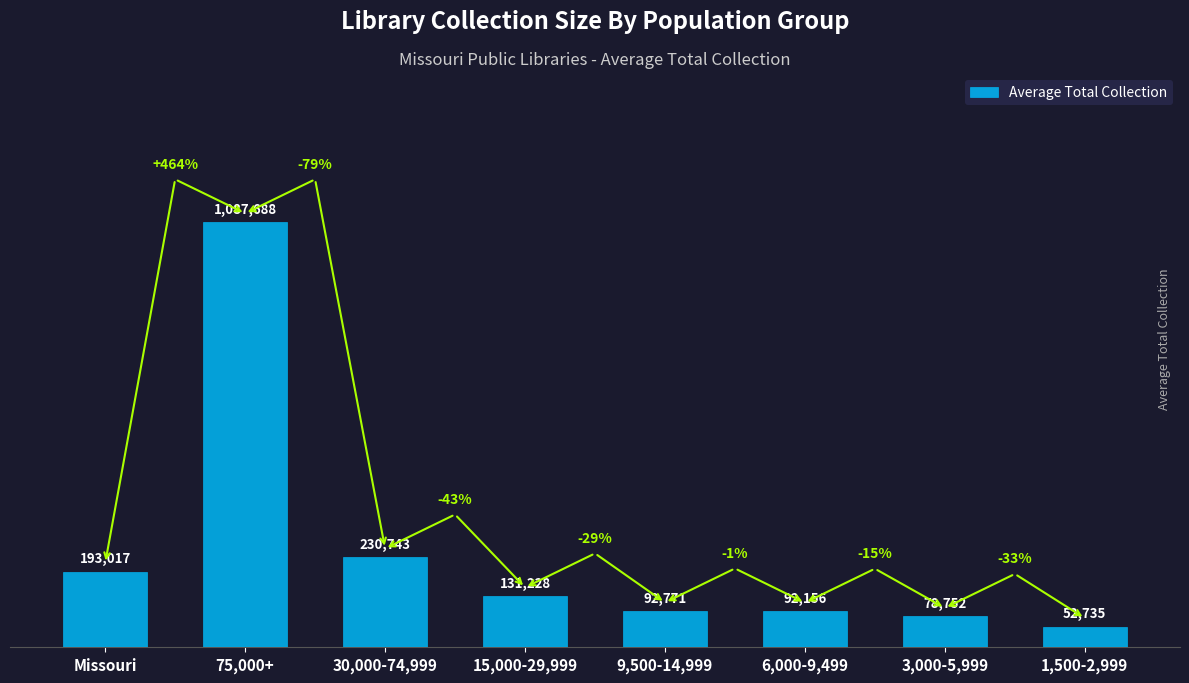

Does the chart contain any negative values?

No